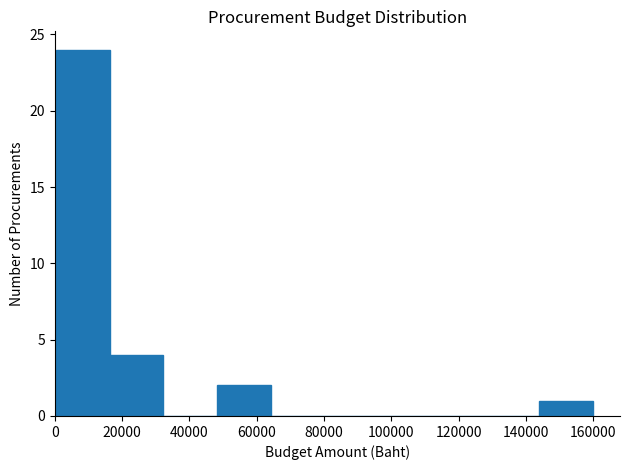

Reading left to right, transcribe this chart: for each bar, give the range it covers on the x-axis and its height. Neither the bar edges nor the heights are printed on the chart, so give them approximately, as read against the axes.

0 to 16000: 24
16000 to 32000: 4
32000 to 48000: 0
48000 to 64000: 2
64000 to 80000: 0
80000 to 96000: 0
96000 to 112000: 0
112000 to 128000: 0
128000 to 144000: 0
144000 to 160000: 1